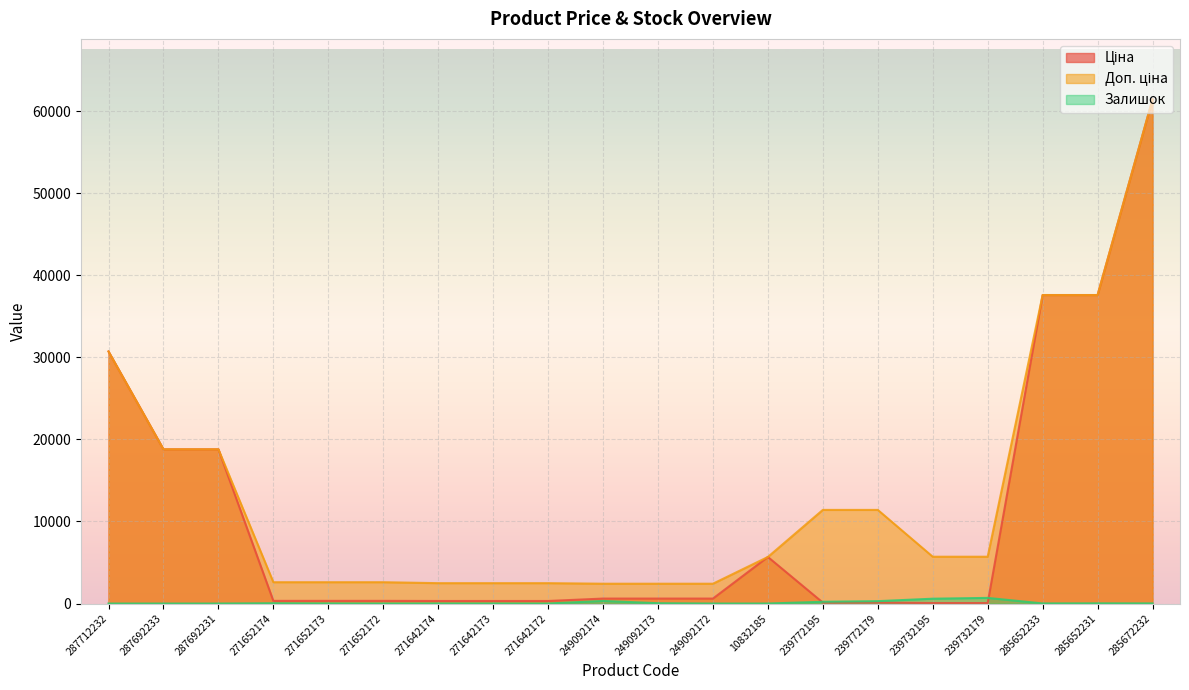

How many lines are shown in the chart?

3